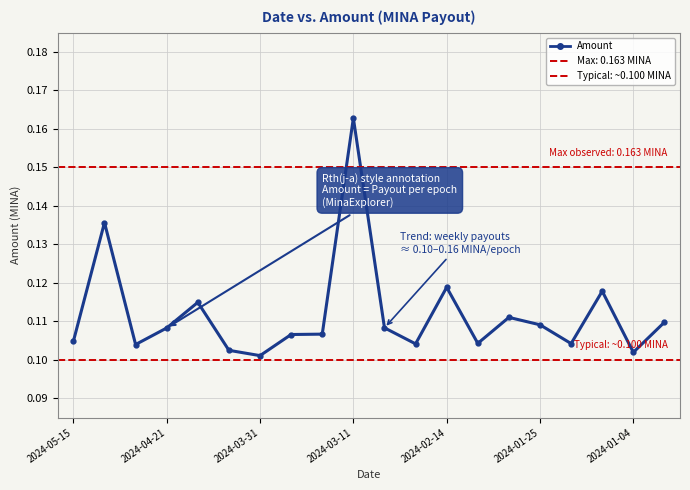

What is the change in value from 2024-05-15 to 2024-03-11?

+0.1